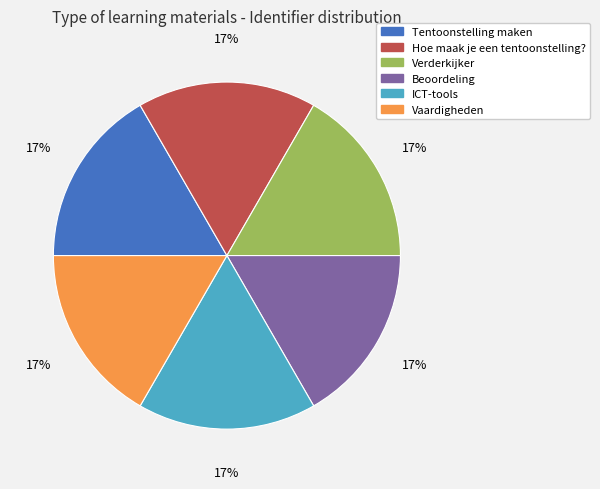

To the nearest percent, what is the average slice percentage?

17%